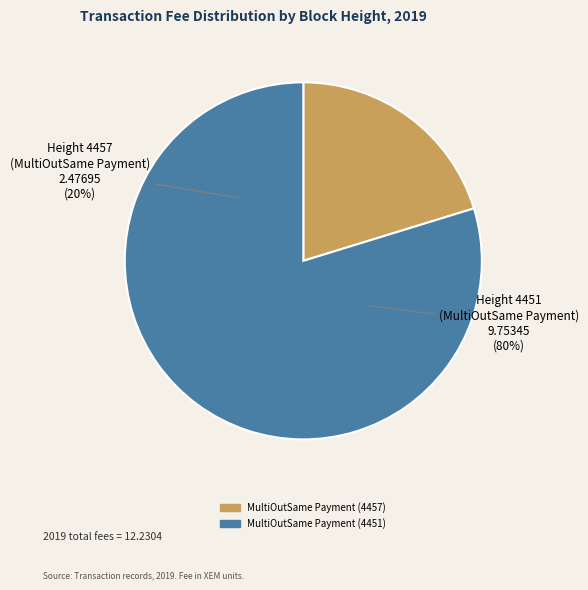

To the nearest percent, what is the difference between the MultiOutSame Payment (4451) and MultiOutSame Payment (4457) slice percentages?

59%